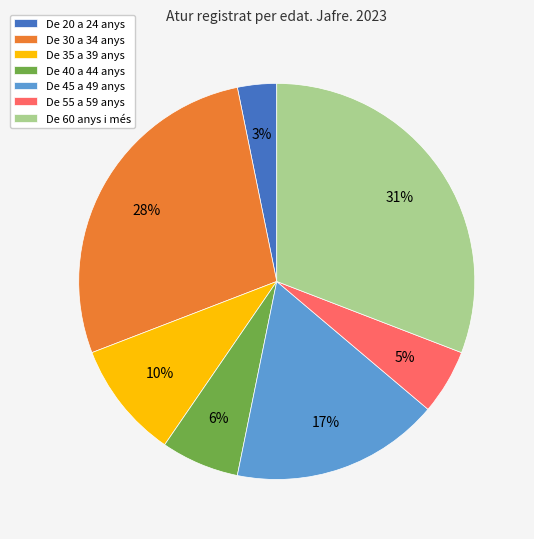

Is there any slice that represents more than half of the pie?

No